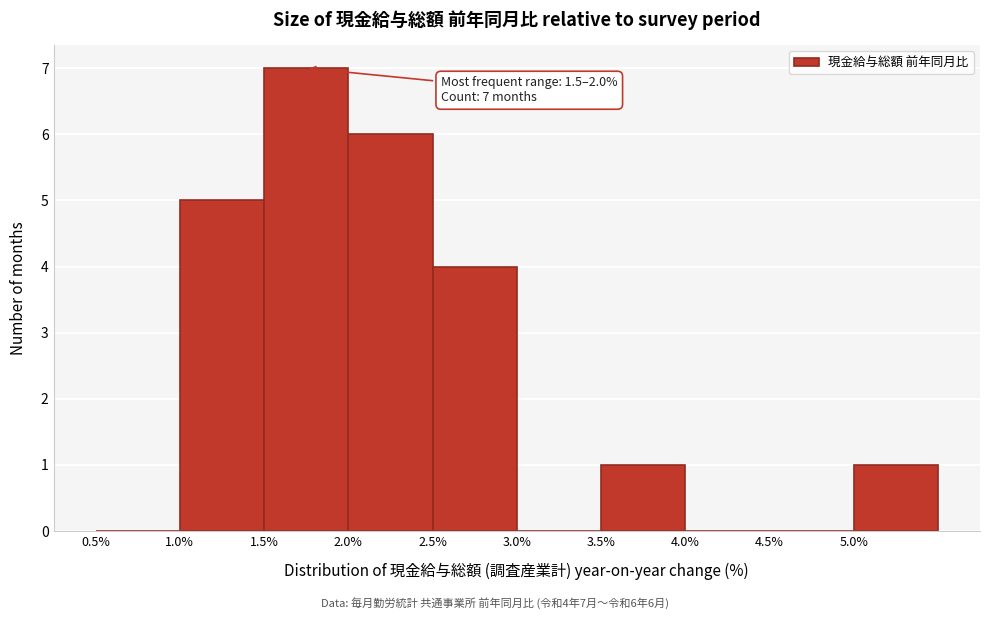

Which range on the x-axis has the tallest bar?

1.5 to 2.0